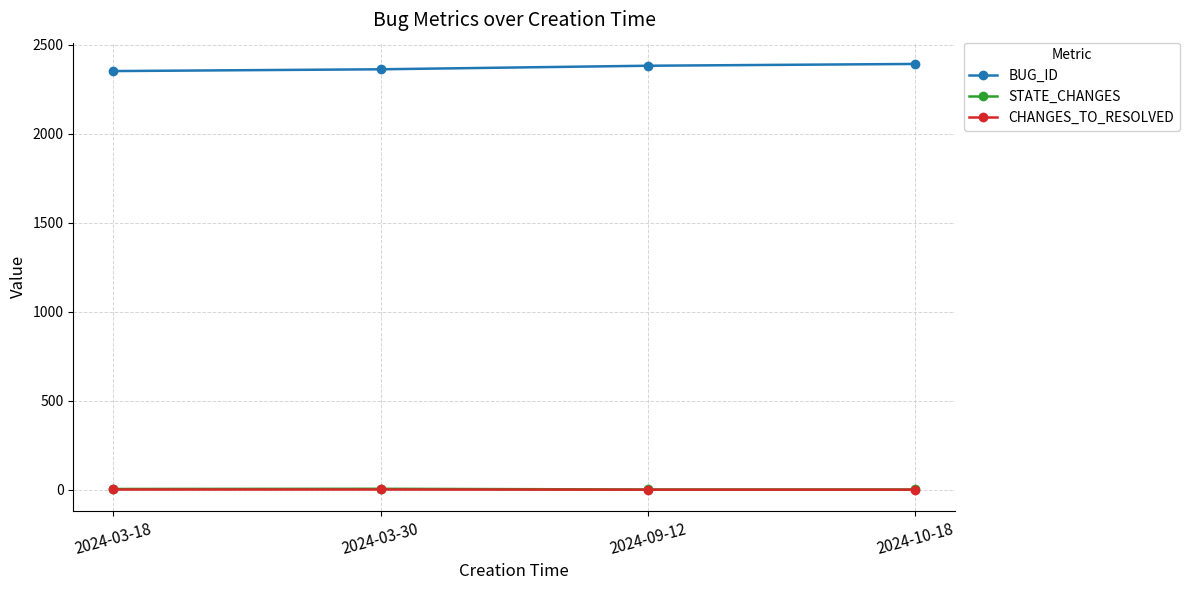

True or false: CHANGES_TO_RESOLVED and BUG_ID intersect in this chart.

False